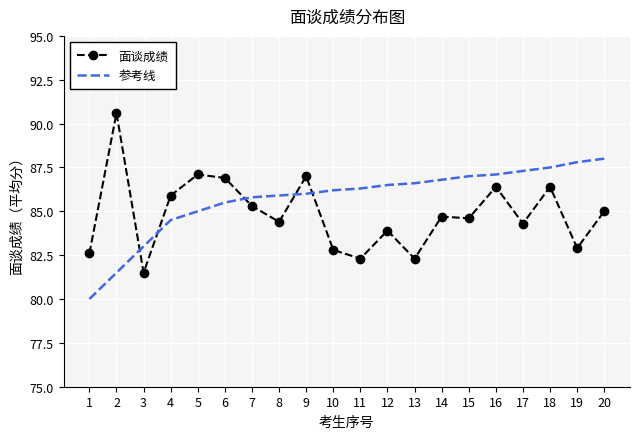

Reading left to right, extract all data points from this chart.

面谈成绩: 82.6	90.6	81.5	85.9	87.1	86.9	85.3	84.4	87.0	82.8	82.3	83.9	82.3	84.7	84.6	86.4	84.3	86.4	82.9	85.0
参考线: 80.0	81.5	83.0	84.5	85.0	85.5	85.8	85.9	86.0	86.2	86.3	86.5	86.6	86.8	87.0	87.1	87.3	87.5	87.8	88.0